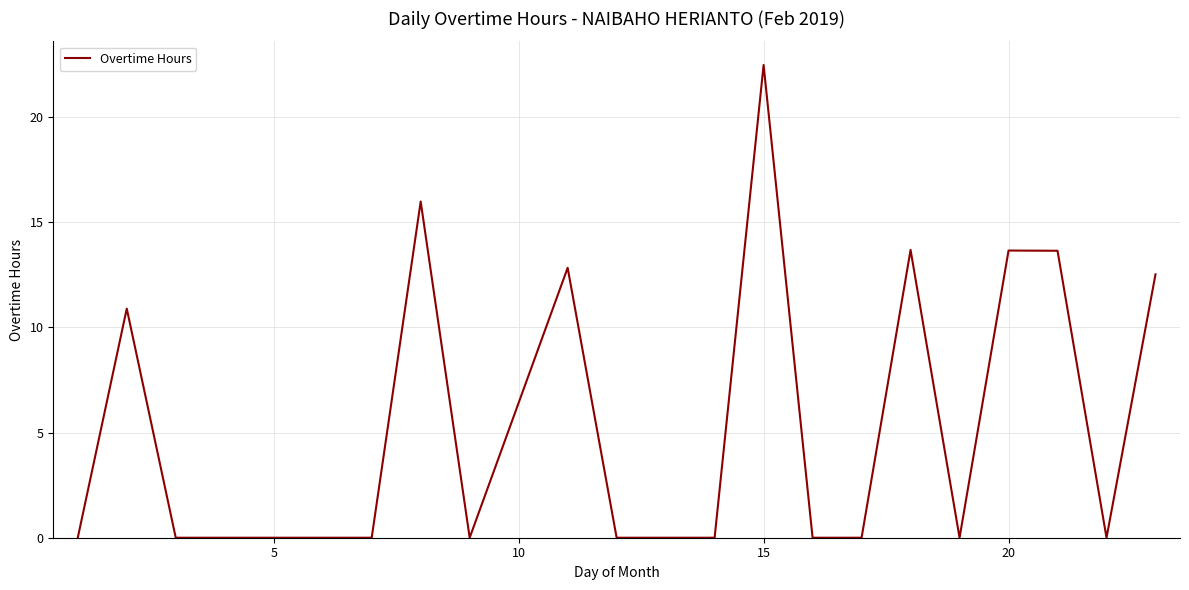

What is the difference between the maximum and minimum values?

22.5